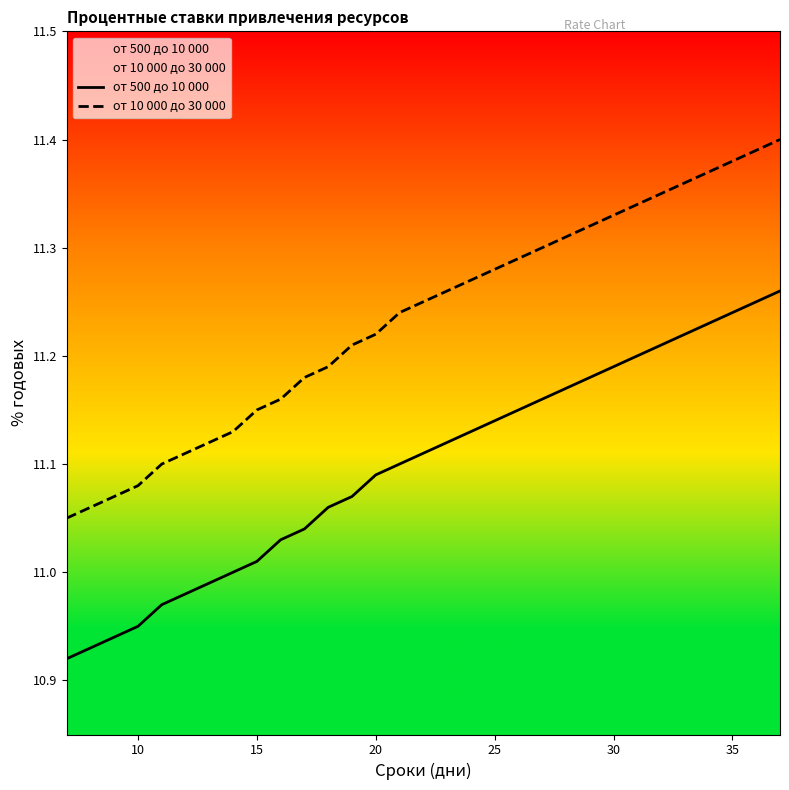

Which series has the largest total across all categories?

от 10 000 до 30 000